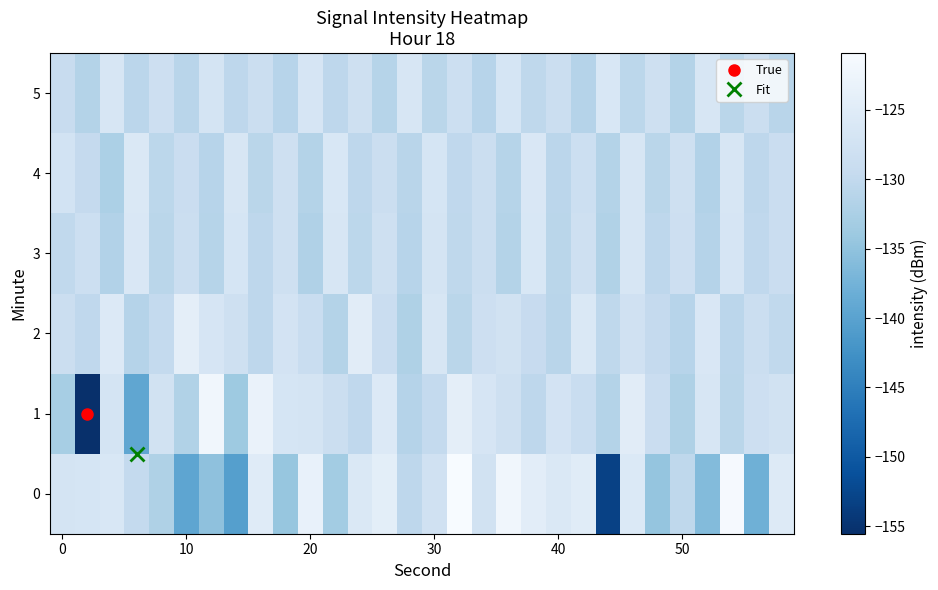

At how many categories does at least one series exceed -126?

14